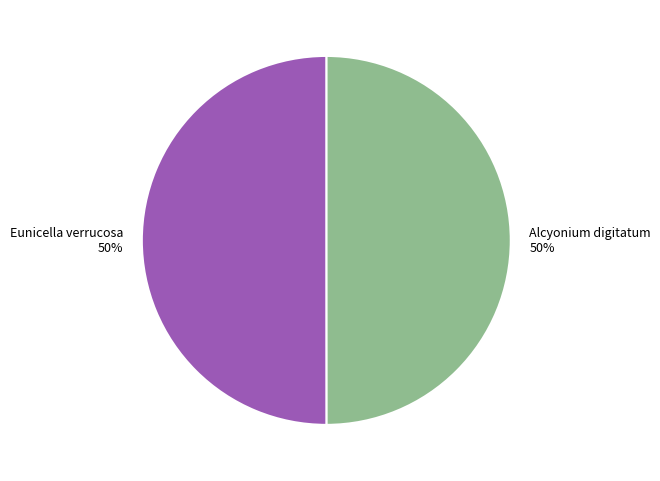

Approximately how many times larger is the value at Alcyonium digitatum compared to Eunicella verrucosa?

1.0